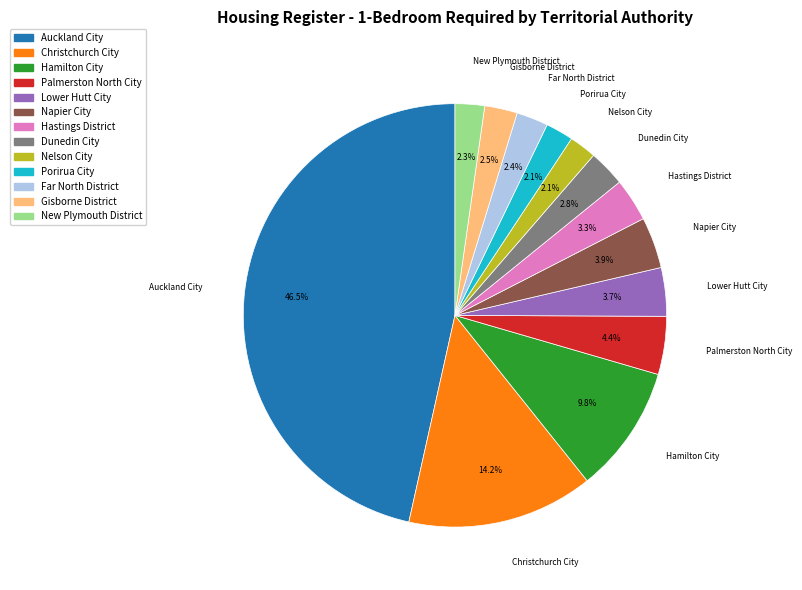

Count the number of slices in the pie.

13